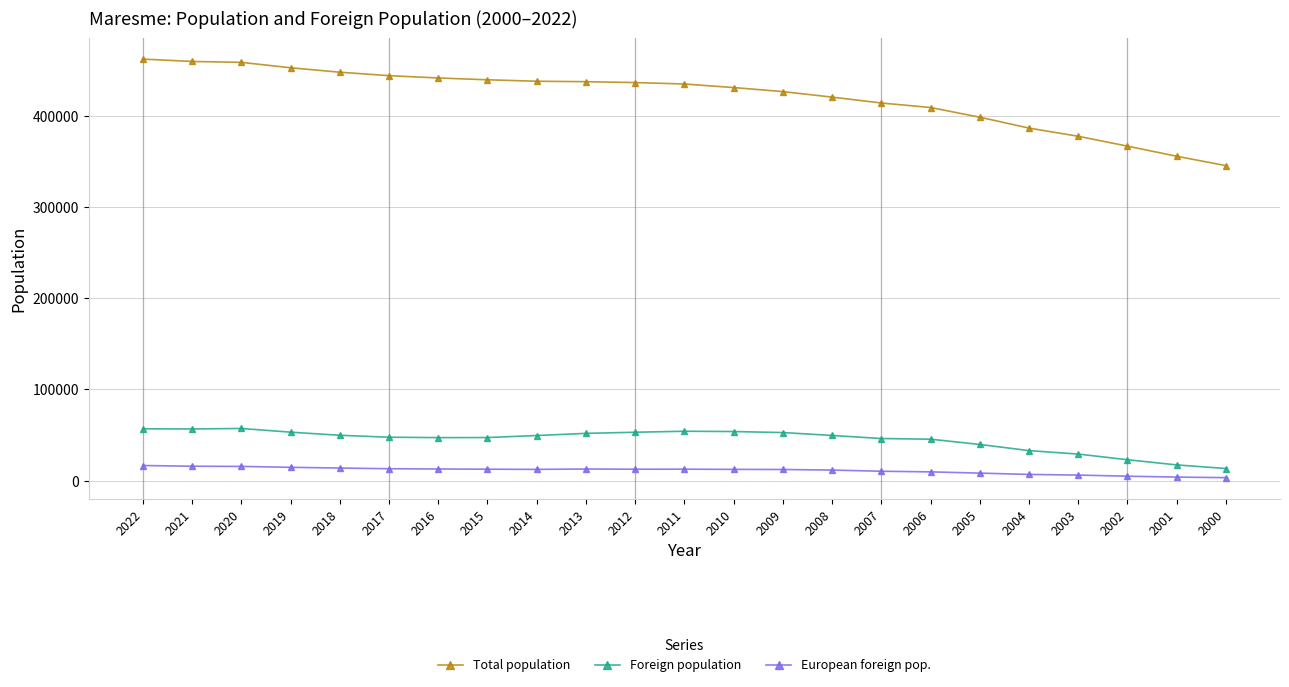

What is the sum of all Foreign population values?

1028712